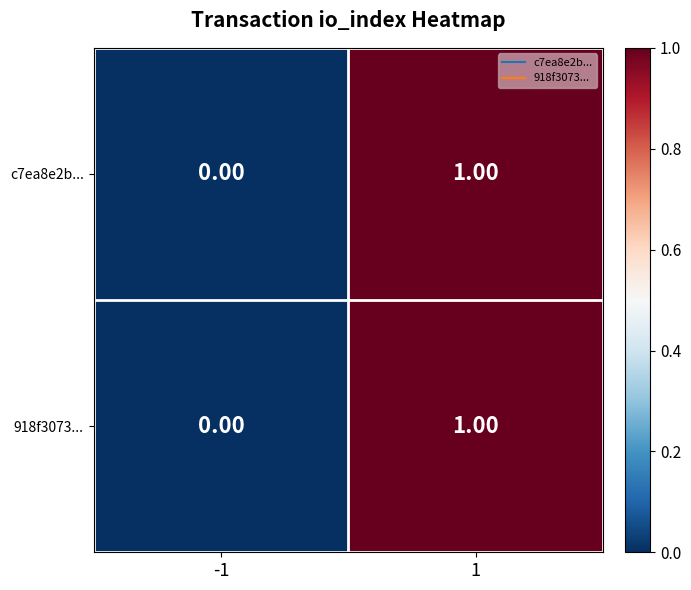

List the labels in order of c7ea8e2b... value, smallest first.

-1, 1